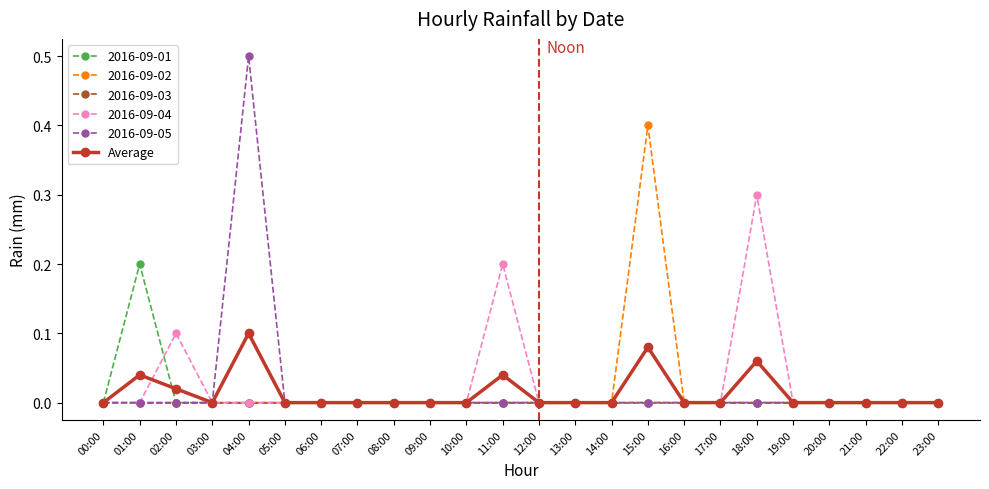

True or false: 2016-09-02 has more than 0 interior local peaks.

True